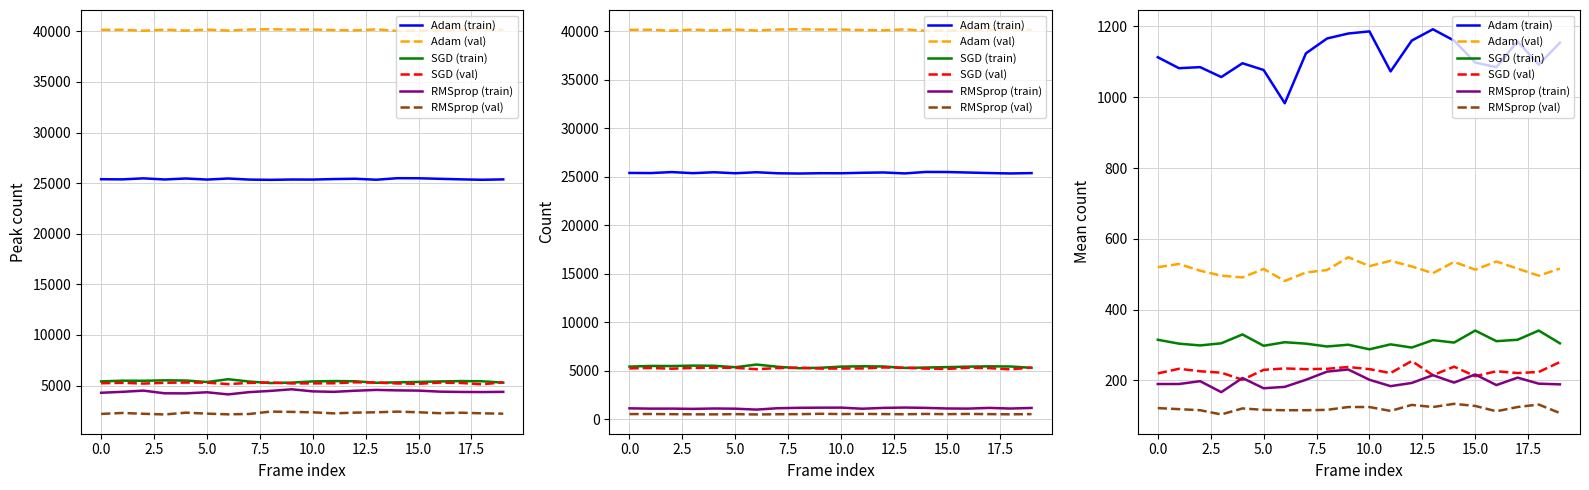

True or false: Adam (train) has a value of 345 at 19.

False